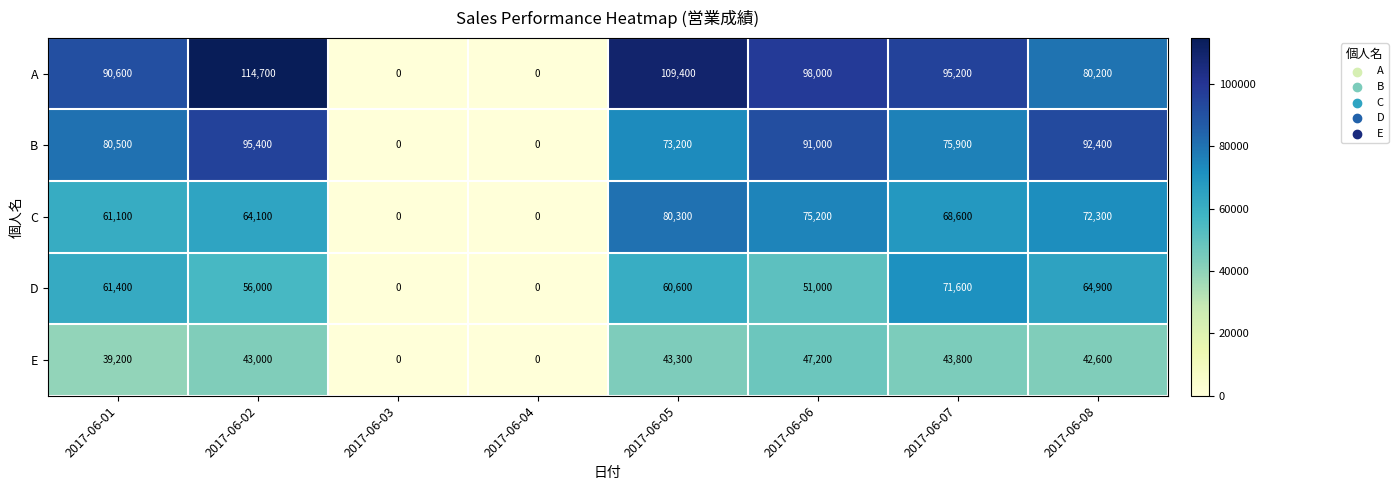

Which label corresponds to the largest value in the chart?

2017-06-02